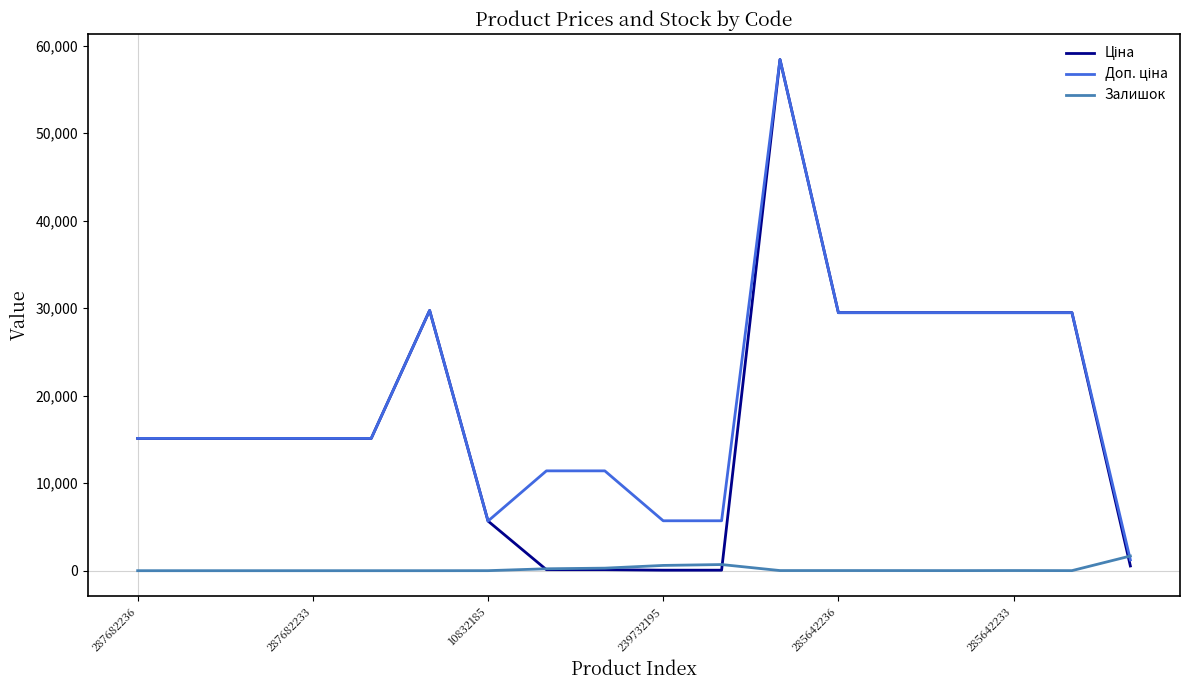

What is the greatest value displayed?

58426.5